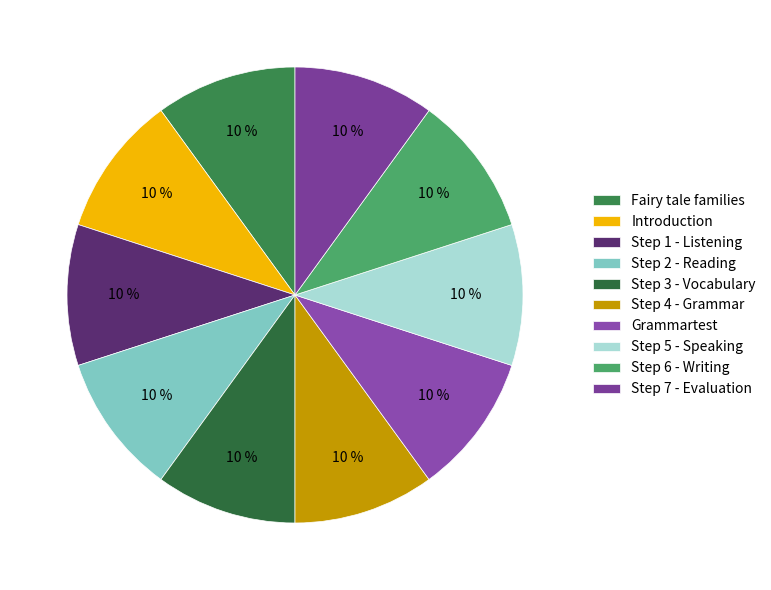

How many segments does this pie chart have?

10